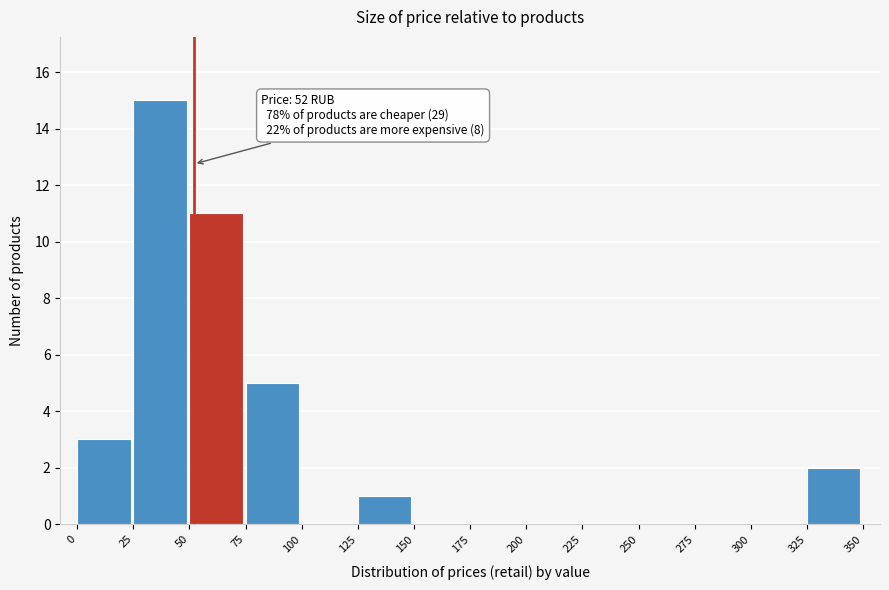

Which range on the x-axis has the tallest bar?

25 to 50